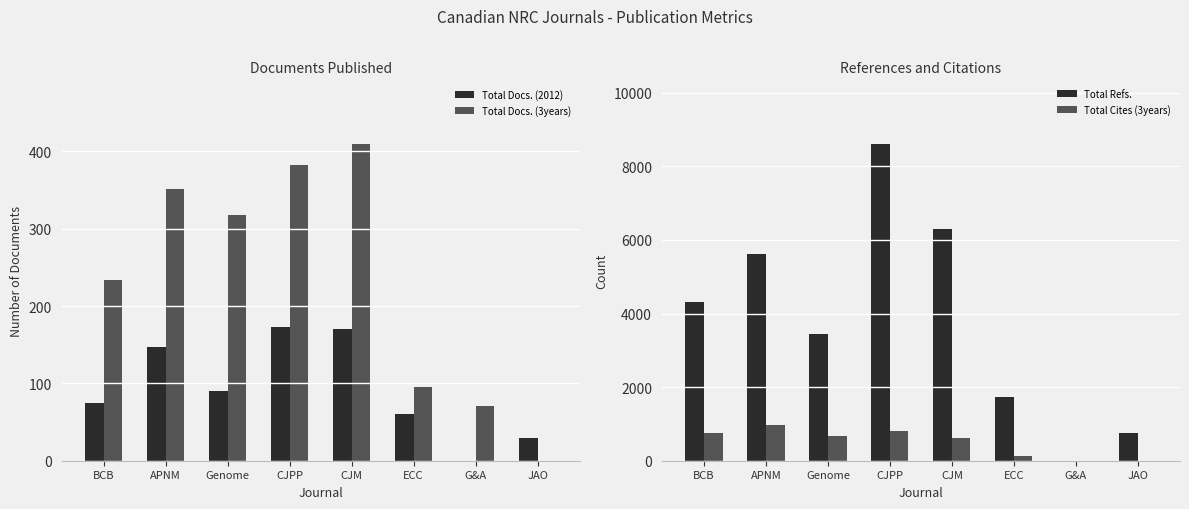

Which series changed the most between APNM and G&A?

Total Refs.